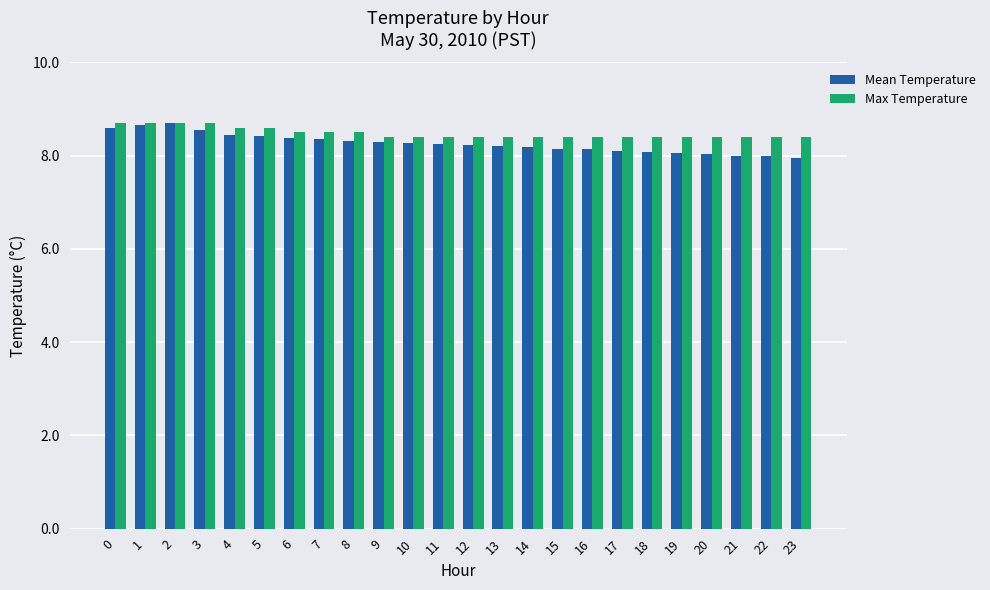

List the series in order of their overall mean, highest first.

Max Temperature, Mean Temperature